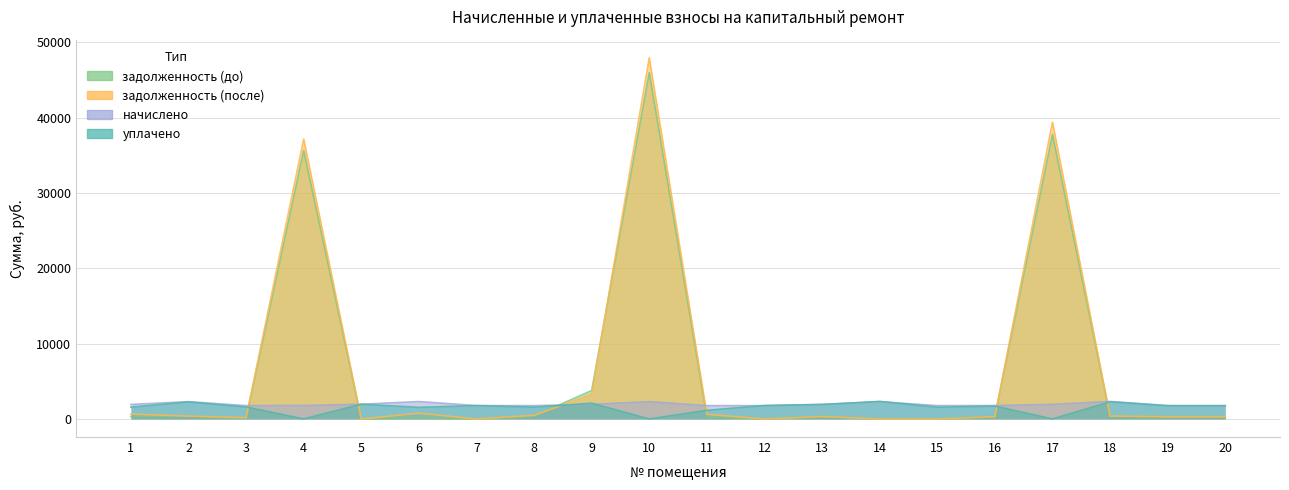

Rank the categories by задолженность (после) value from lowest to highest.

5, 7, 12, 14, 15, 3, 20, 19, 16, 13, 2, 18, 8, 11, 1, 6, 9, 4, 17, 10